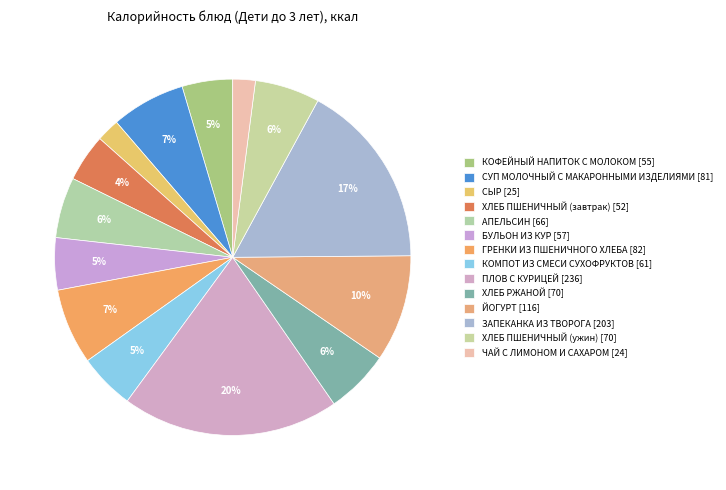

Is the sum of КОМПОТ ИЗ СМЕСИ СУХОФРУКТОВ and АПЕЛЬСИН greater than half?

No